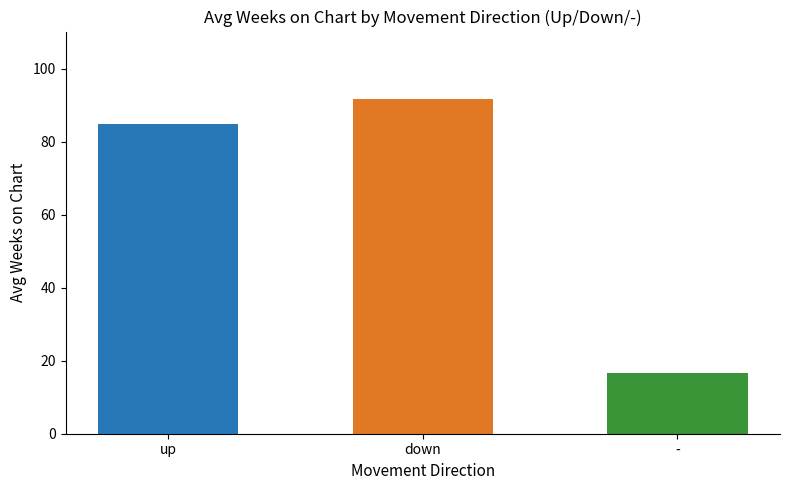

Does the chart contain stacked bars?

No